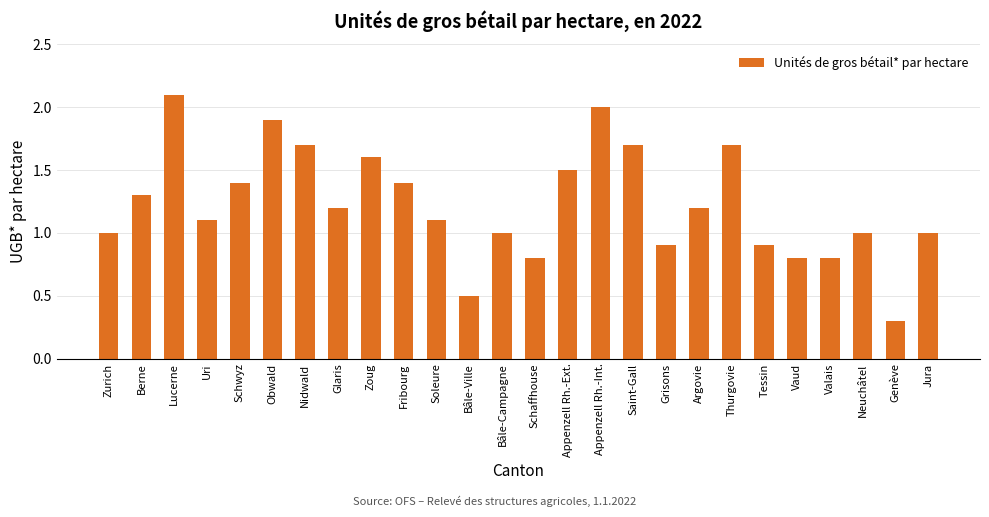

What is the label of the 6th bar from the right?

Tessin